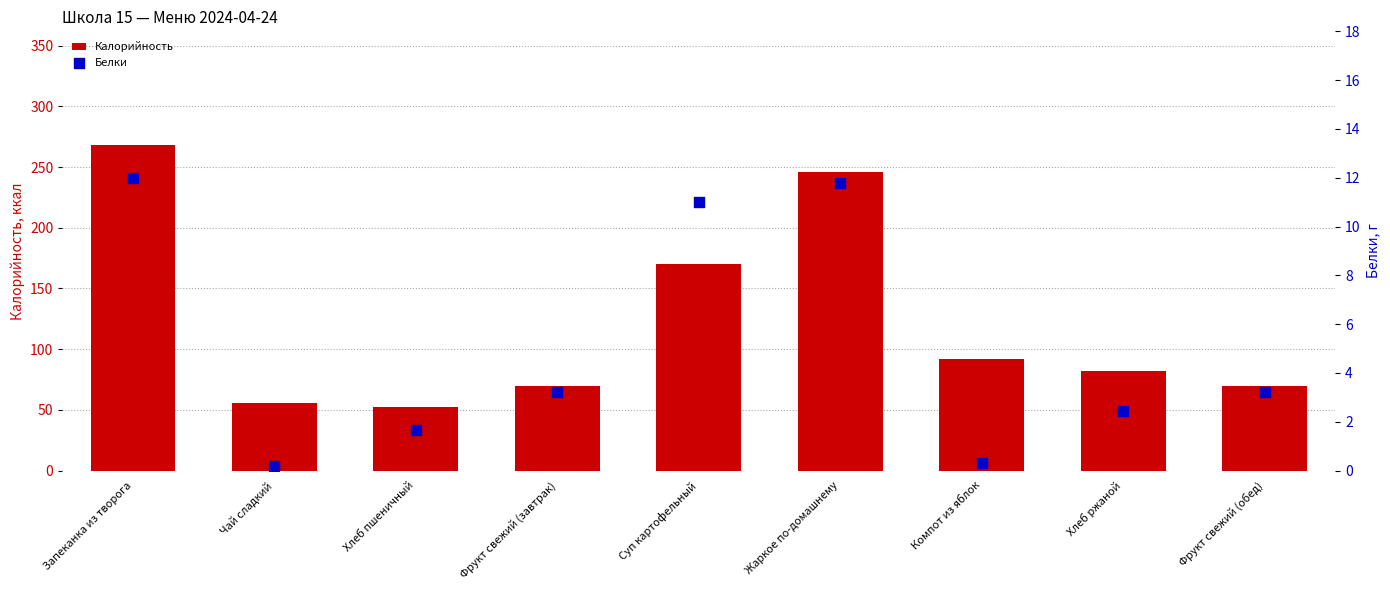

Which series contains the highest Y value?

Калорийность